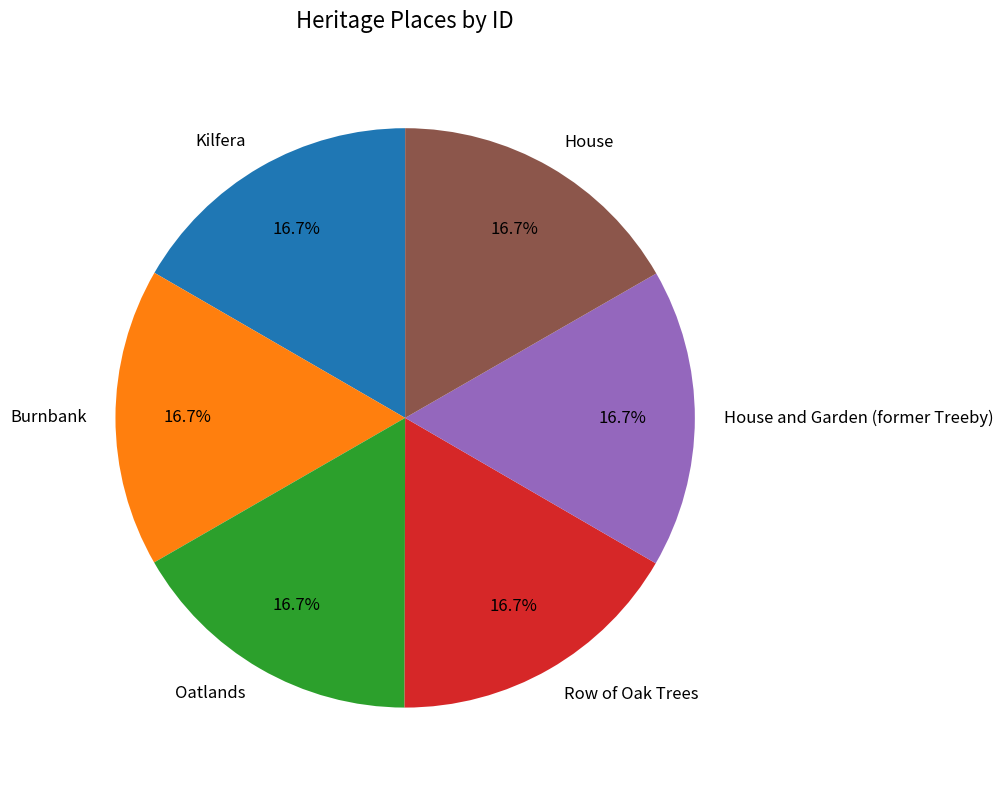

Does any single category account for the majority?

No